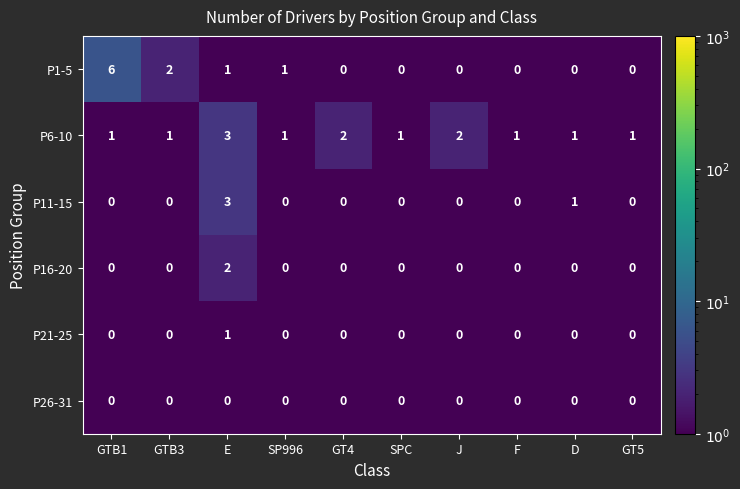

What is the greatest value displayed?

6